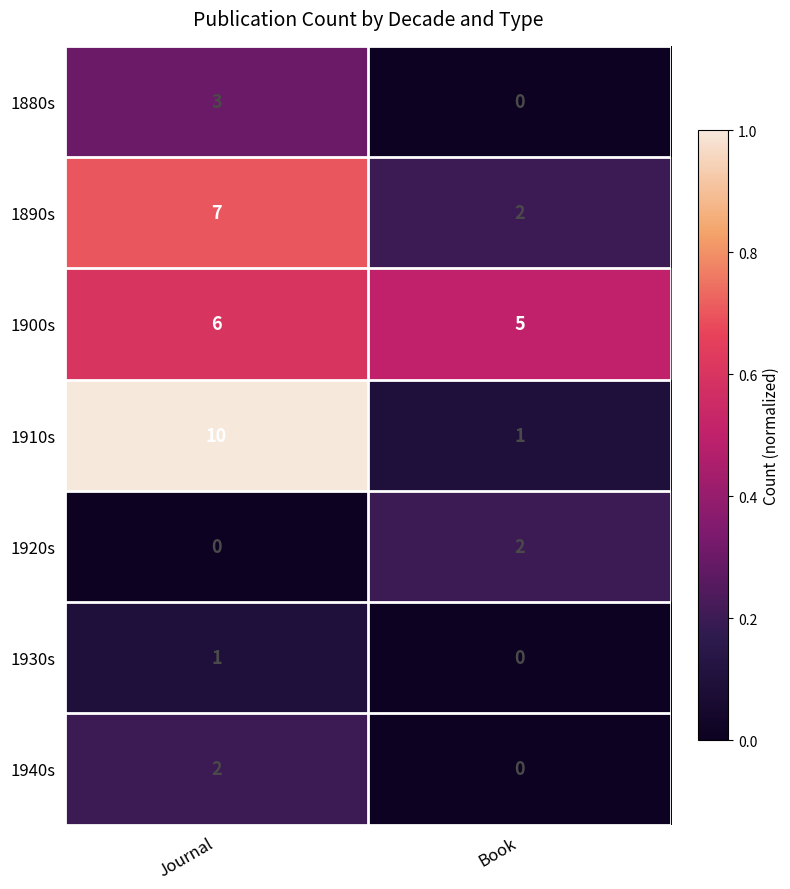

What is the maximum value shown in the chart?

10